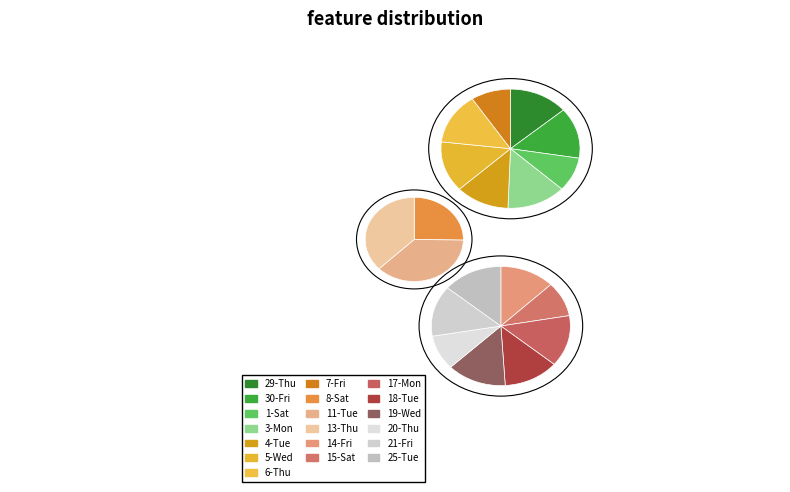

Between 25-Tue and 30-Fri, which is larger?

25-Tue